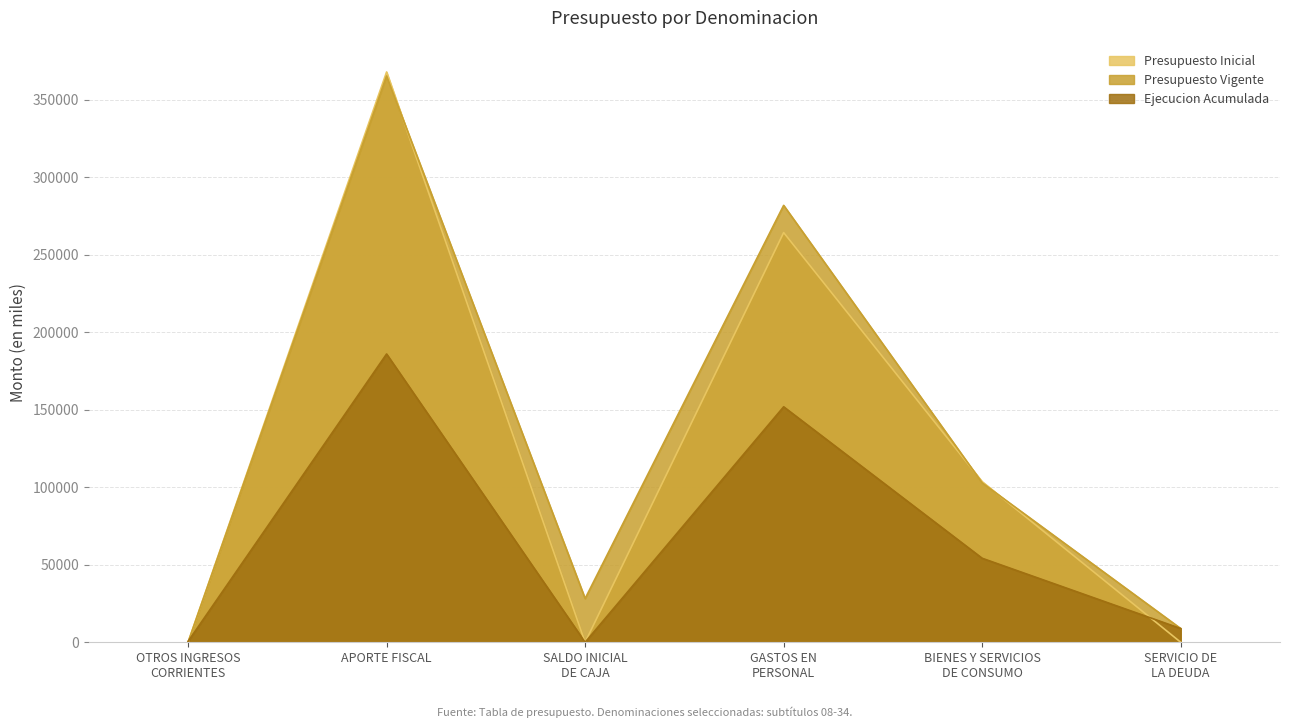

True or false: Ejecucion Acumulada has a value of 3696 at SERVICIO DE
LA DEUDA.

False